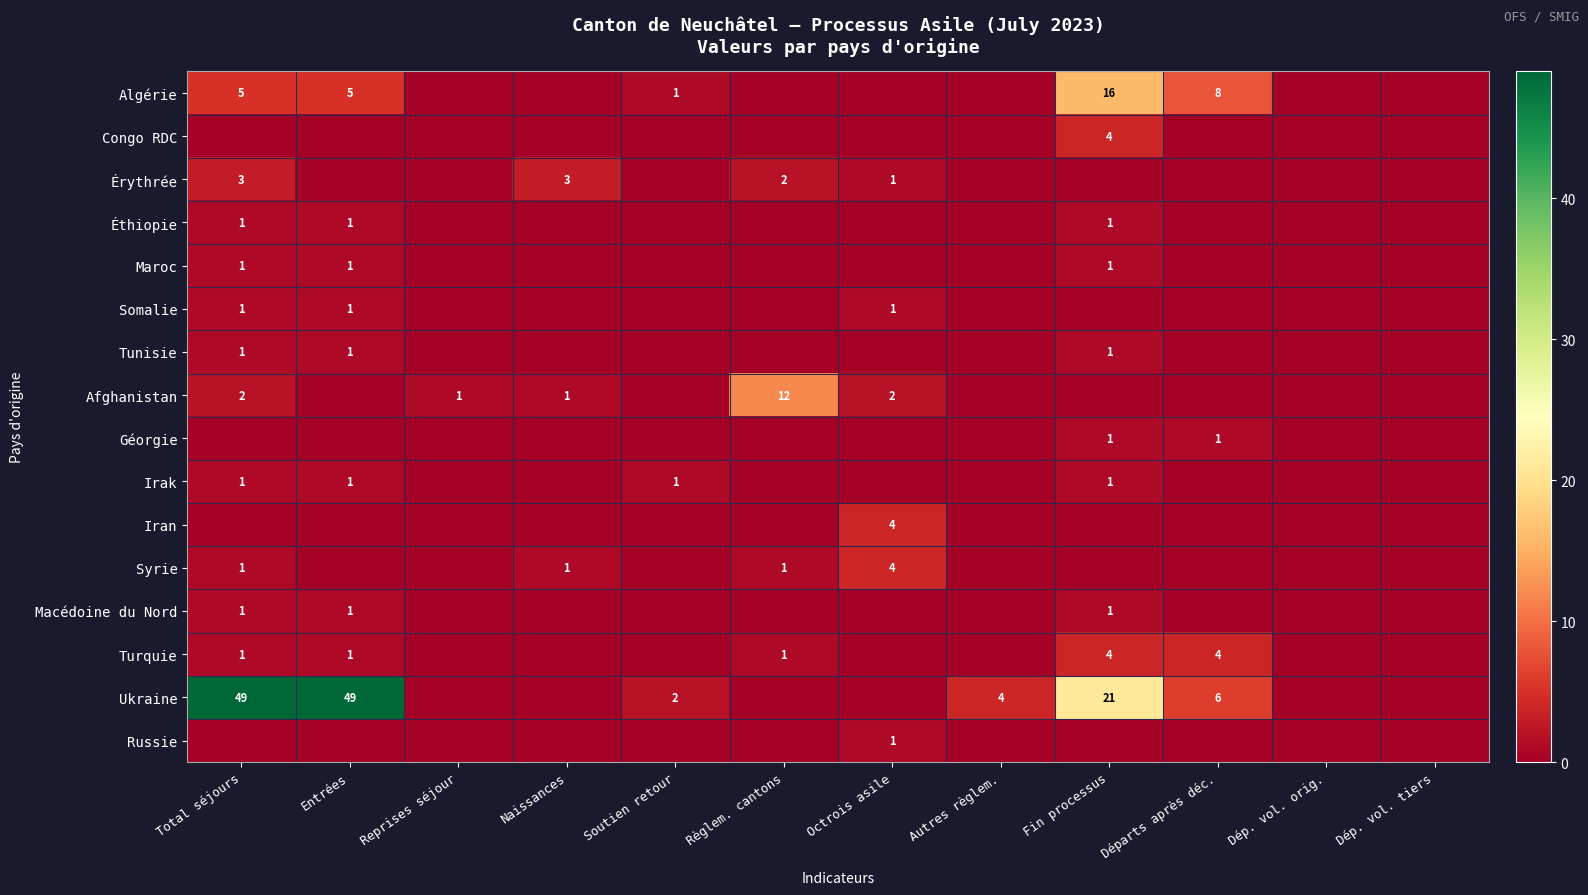

The Maroc series shows 2 at Total séjours. True or false?

False